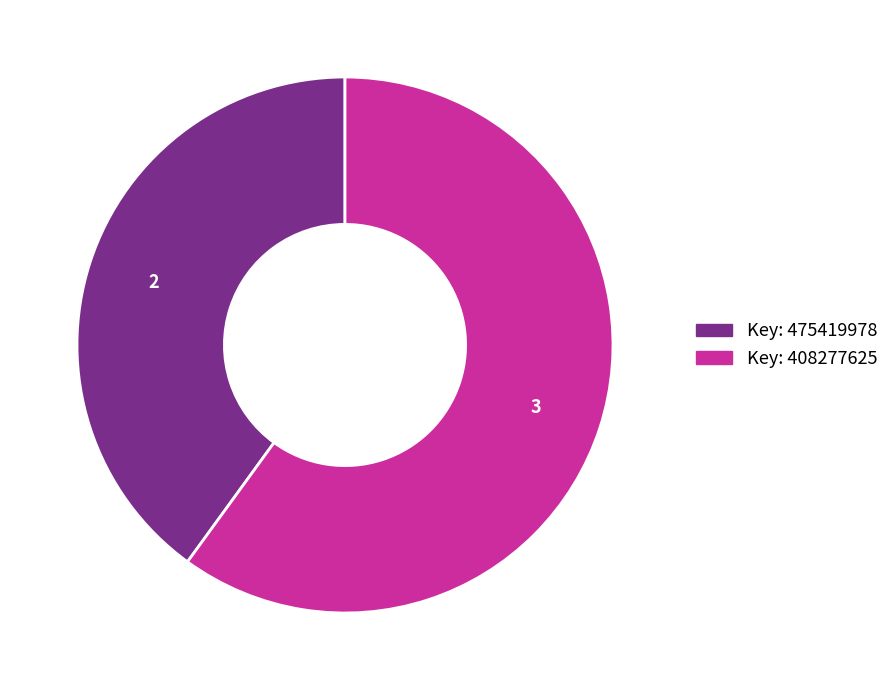

Does any single category account for the majority?

Yes